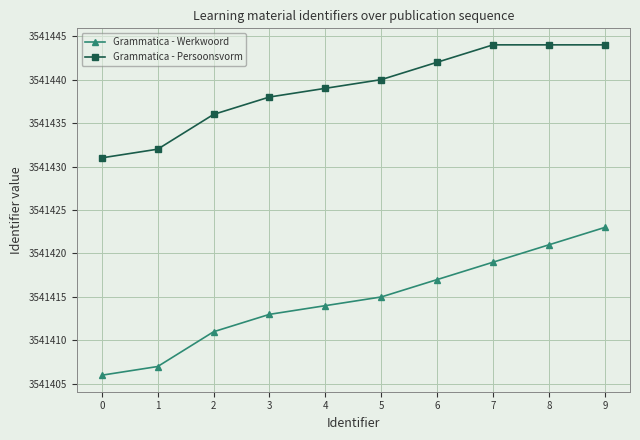

Reading right to left, list all the values displayed in this chart.

Grammatica - Werkwoord: 3541423	3541421	3541419	3541417	3541415	3541414	3541413	3541411	3541407	3541406
Grammatica - Persoonsvorm: 3541444	3541444	3541444	3541442	3541440	3541439	3541438	3541436	3541432	3541431